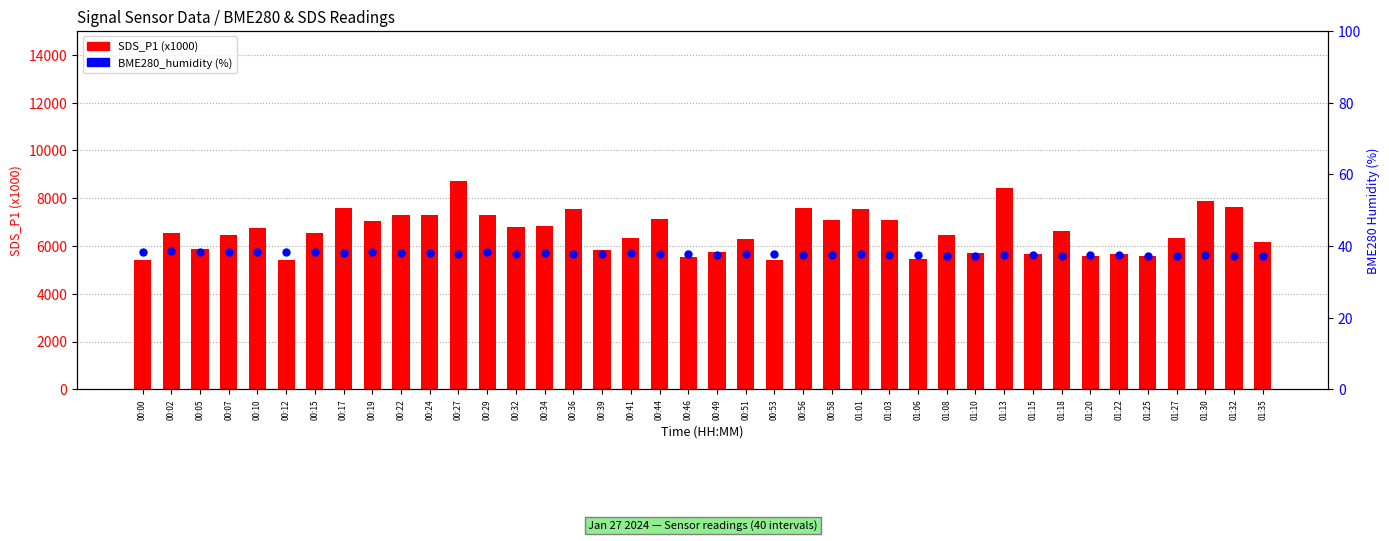

Is the value of SDS_P1 (x1000) at 00:24 greater than the value of BME280_humidity at 00:17?

Yes